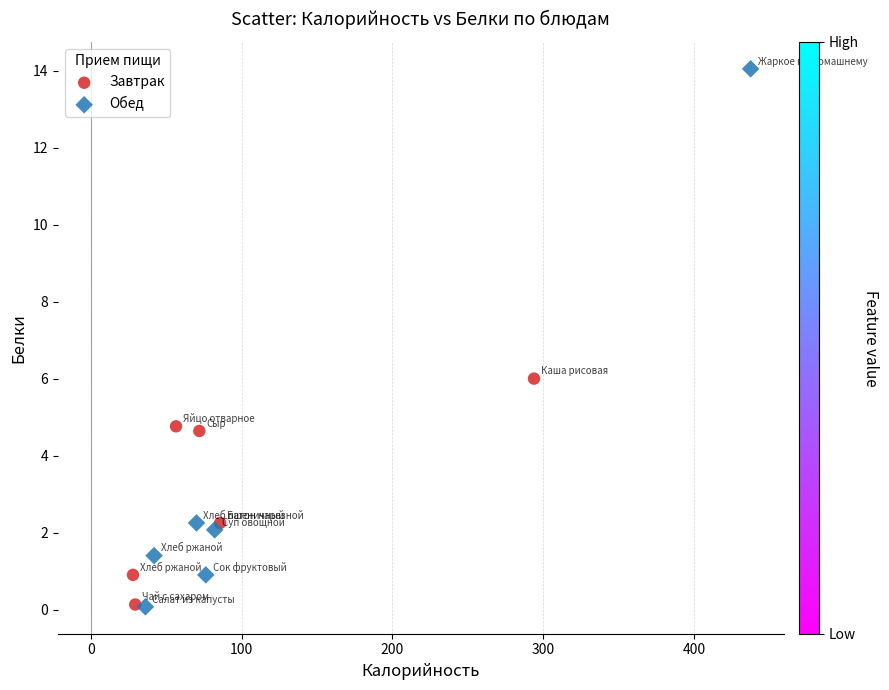

Which series reaches the maximum Y coordinate?

Обед